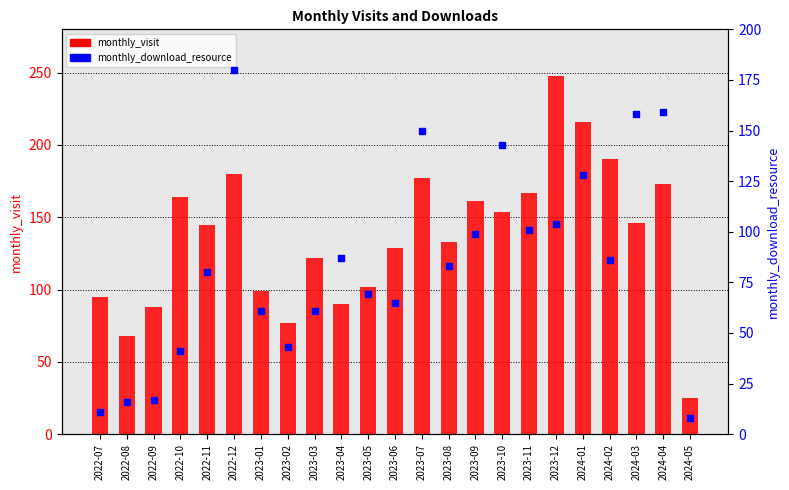

Which series has the largest Y range (max minus min)?

monthly_visit